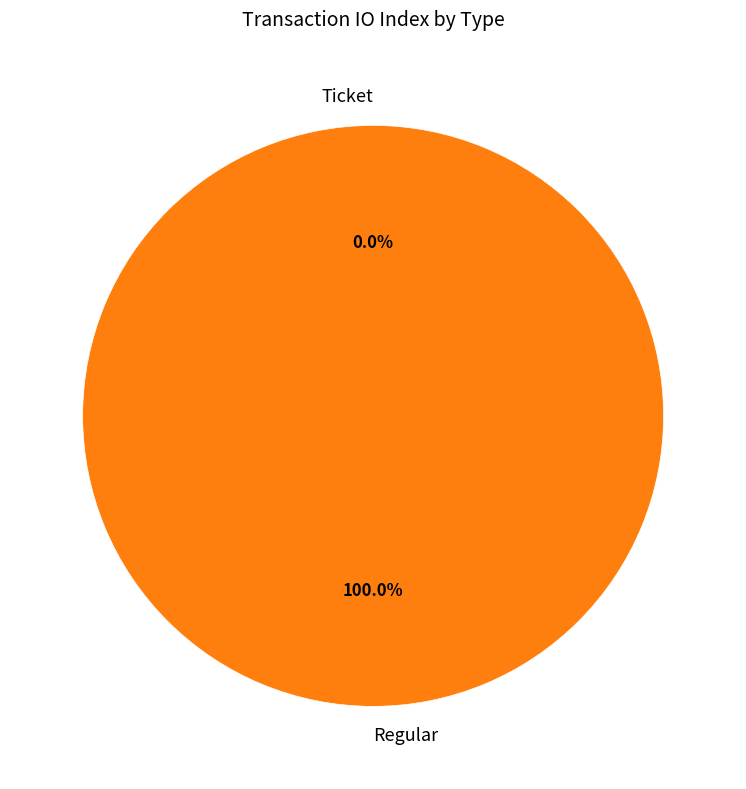

To the nearest percent, what portion does Regular represent?

100%